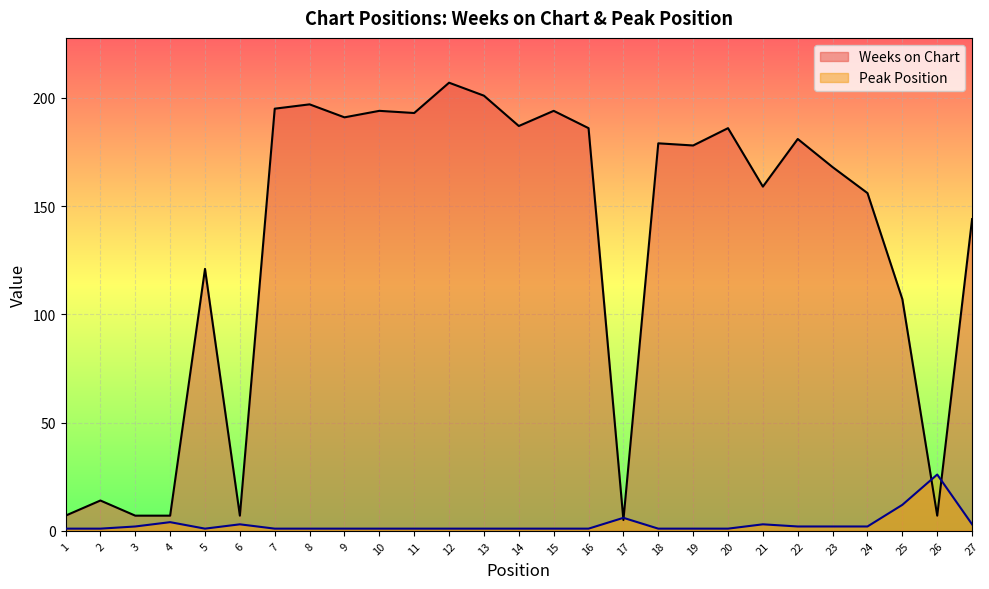

At 10, list the series in order from smallest to largest.

Peak Position, Weeks on Chart